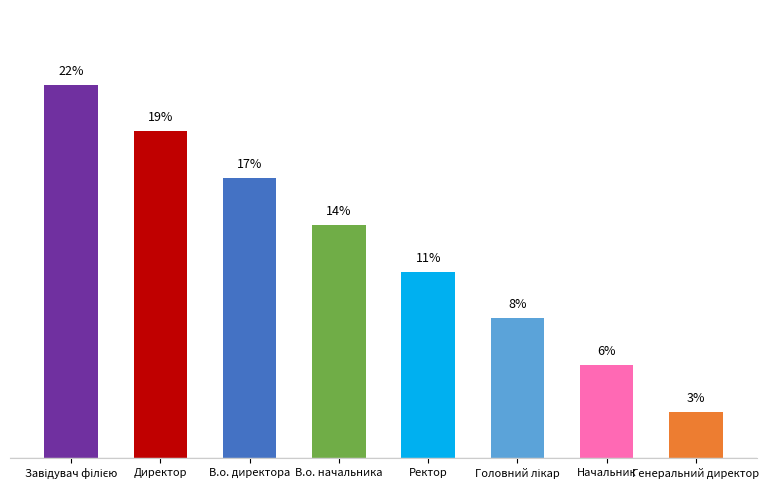

At which category does the chart reach its peak across all series?

Завідувач філією